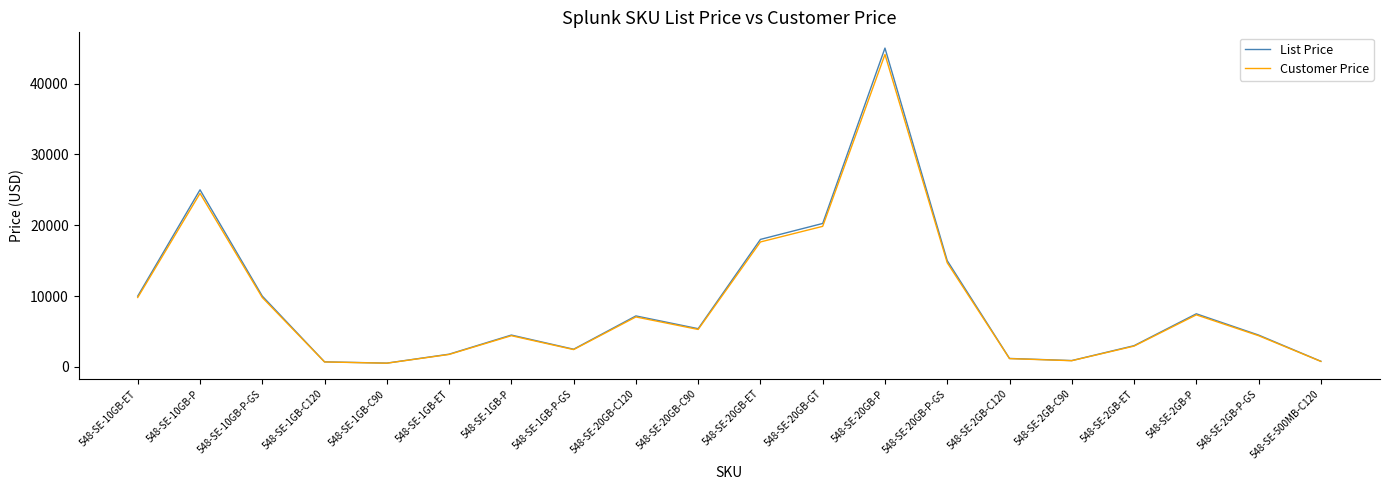

In Customer Price, how many points are higher than both neighbors (excluding endpoints)?

5